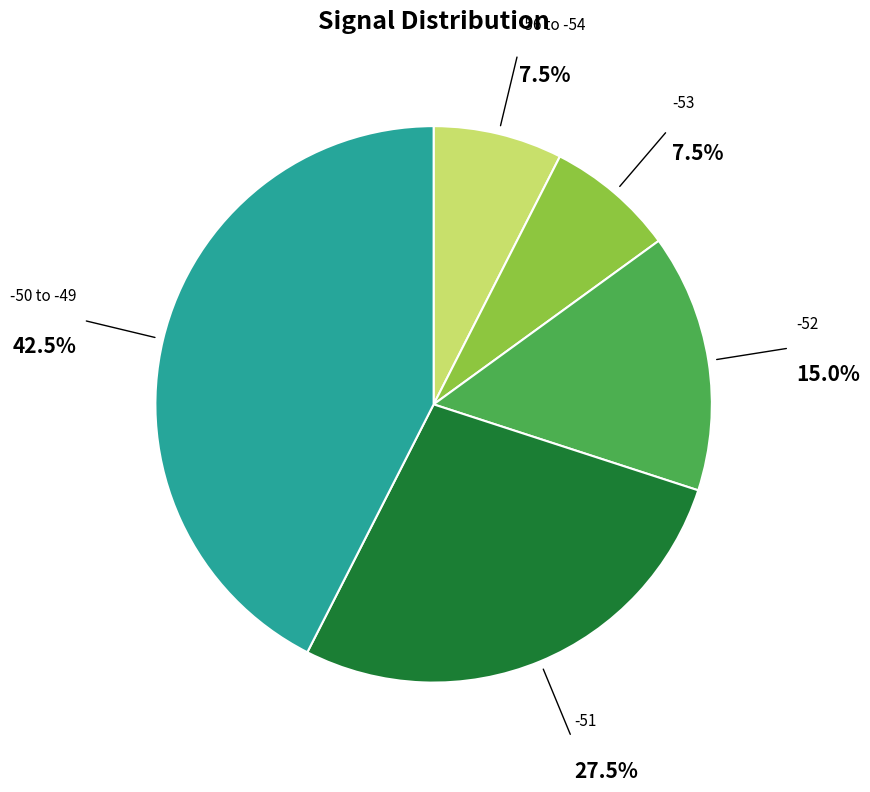

Does any single category account for the majority?

No